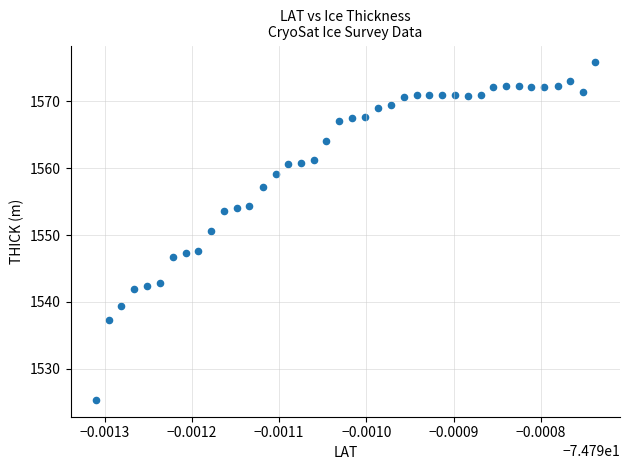

What Y value in the scatter plot is closest to 1550?

1550.6